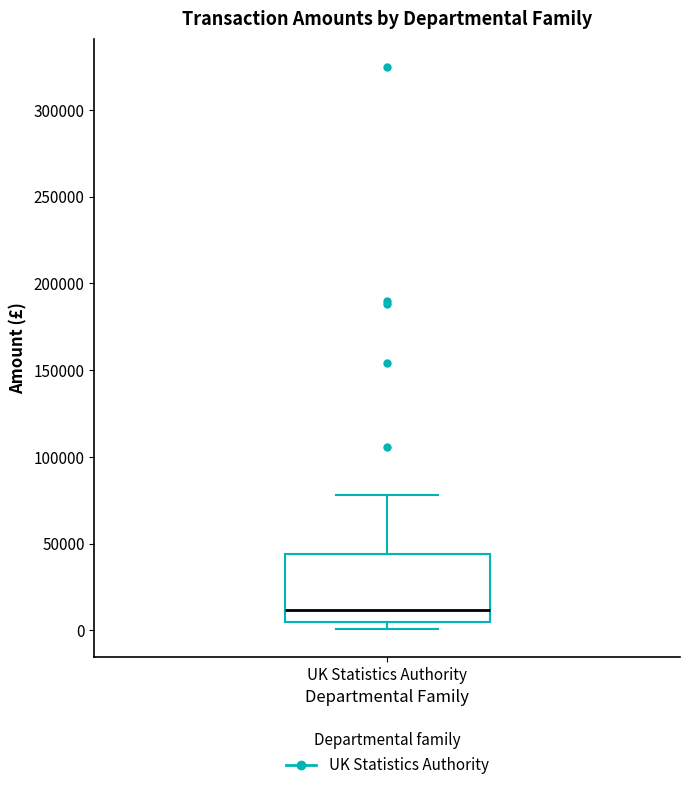

Transcribe this box plot: give where the median line is, the range the box spans, and where the two whiskers end, as read against the y-axis. The values are not printed on the chart, so give them approximately, as read against the axis.

median 10000, box 5000 to 45000, whiskers 0 to 80000